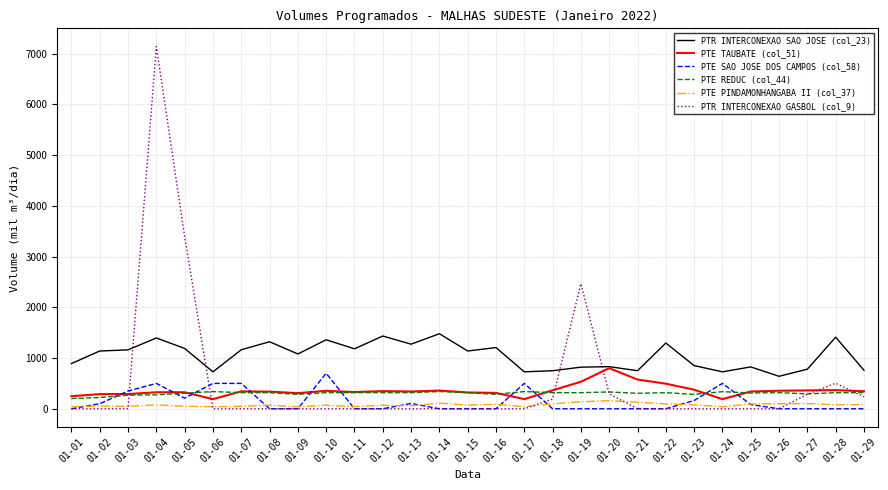

What is the average value of the PTR INTERCONEXAO SAO JOSE (col_23) series?

1045.1